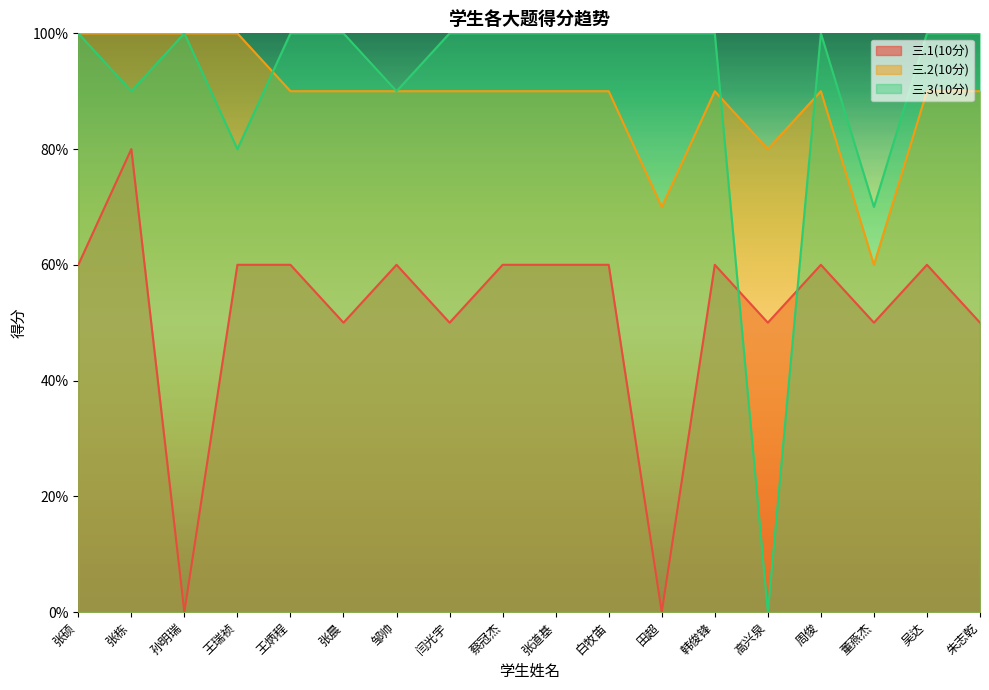

What is the difference between the 三.1(10分) values at 张栋 and 王炳程?

2